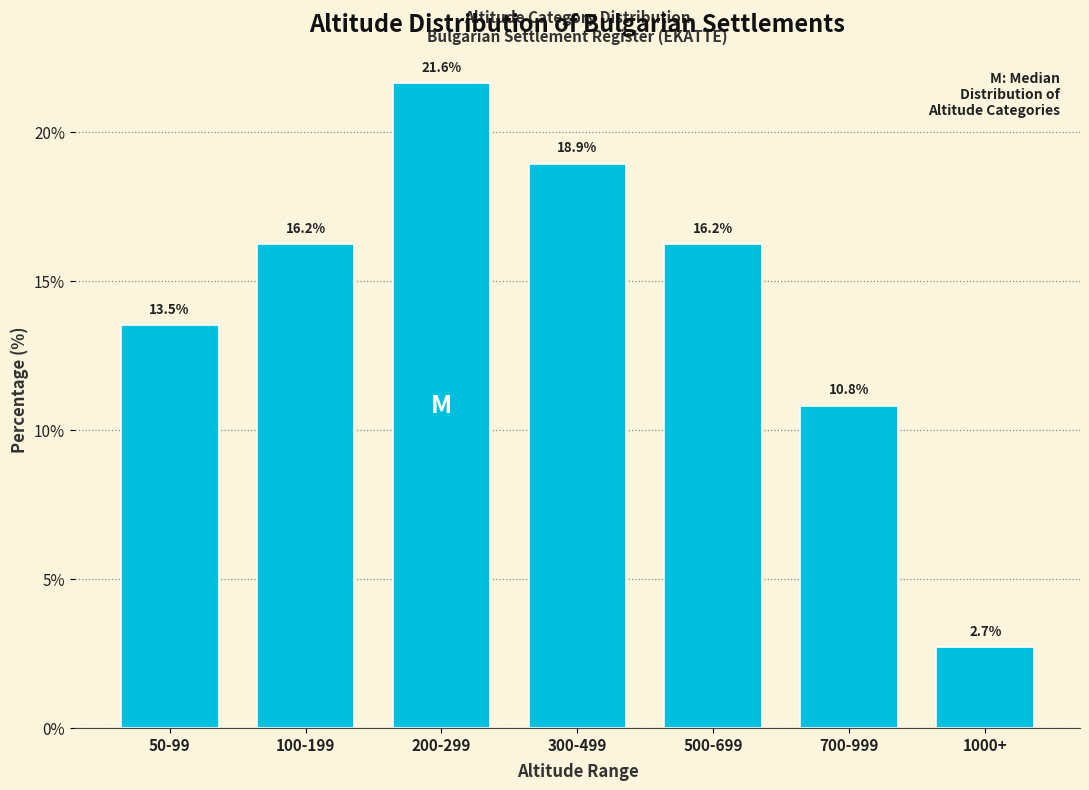

Reading left to right, what are all the values shown in this chart?

50-99=13.5	100-199=16.2	200-299=21.6	300-499=18.9	500-699=16.2	700-999=10.8	1000+=2.7